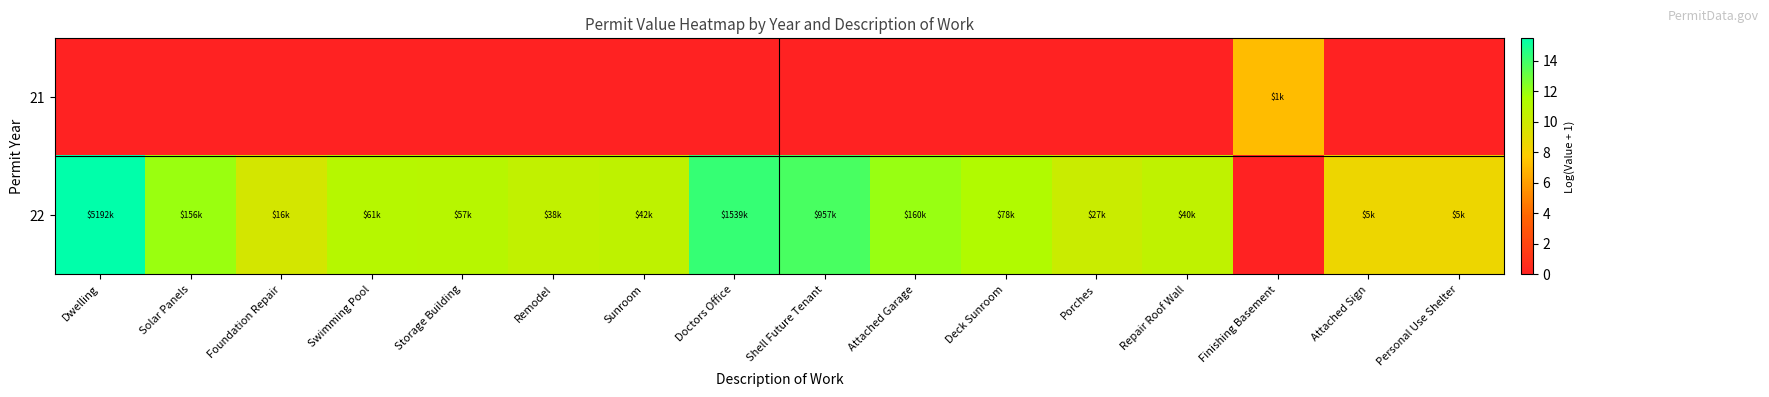

Reading left to right, what are all the values shown in this chart?

21: Dwelling=0.0	Solar Panels=0.0	Foundation Repair=0.0	Swimming Pool=0.0	Storage Building=0.0	Remodel=0.0	Sunroom=0.0	Doctors Office=0.0	Shell Future Tenant=0.0	Attached Garage=0.0	Deck Sunroom=0.0	Porches=0.0	Repair Roof Wall=0.0	Finishing Basement=7.1	Attached Sign=0.0	Personal Use Shelter=0.0
22: Dwelling=15.5	Solar Panels=12.0	Foundation Repair=9.7	Swimming Pool=11.0	Storage Building=10.9	Remodel=10.5	Sunroom=10.6	Doctors Office=14.2	Shell Future Tenant=13.8	Attached Garage=12.0	Deck Sunroom=11.3	Porches=10.2	Repair Roof Wall=10.6	Finishing Basement=0.0	Attached Sign=8.5	Personal Use Shelter=8.5